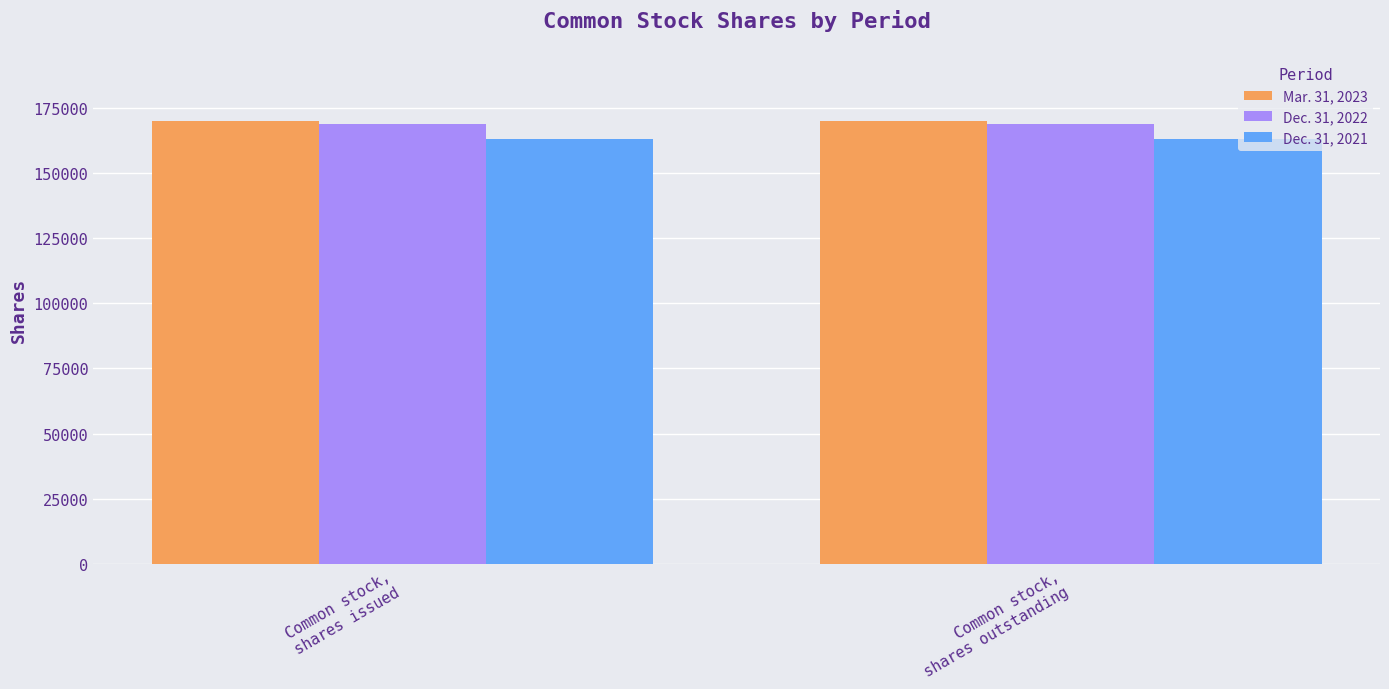

What is the minimum value shown in the chart?

163137